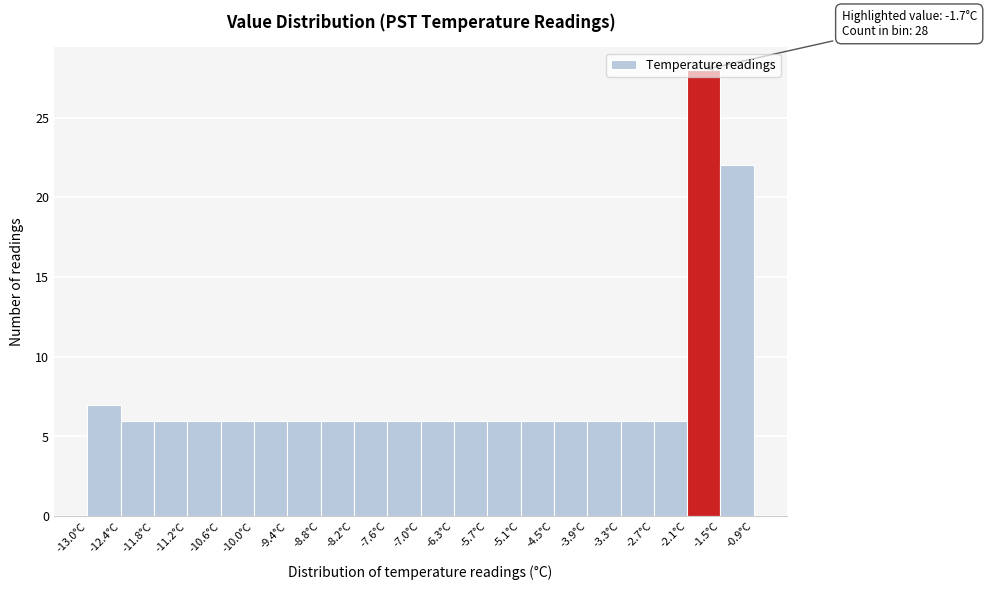

Over which range of the x-axis is the bar tallest?

-2.1 to -1.5